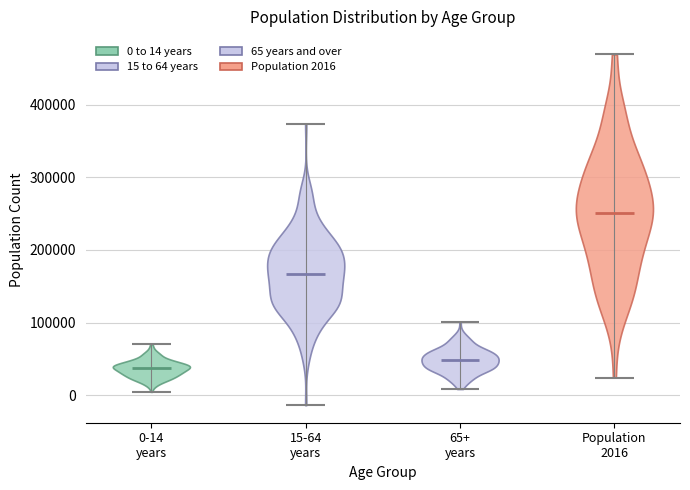

Which violin has the highest median line?

Population 2016